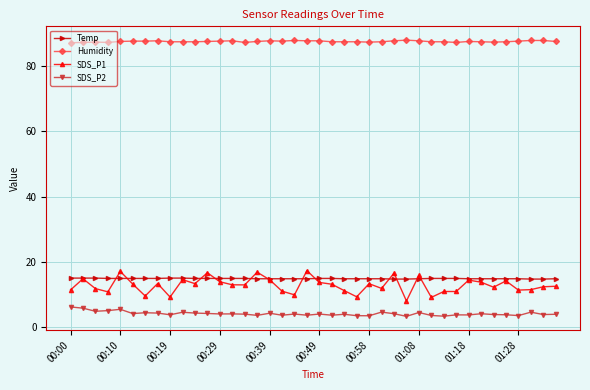

Which series has the largest range (max minus min)?

SDS_P1